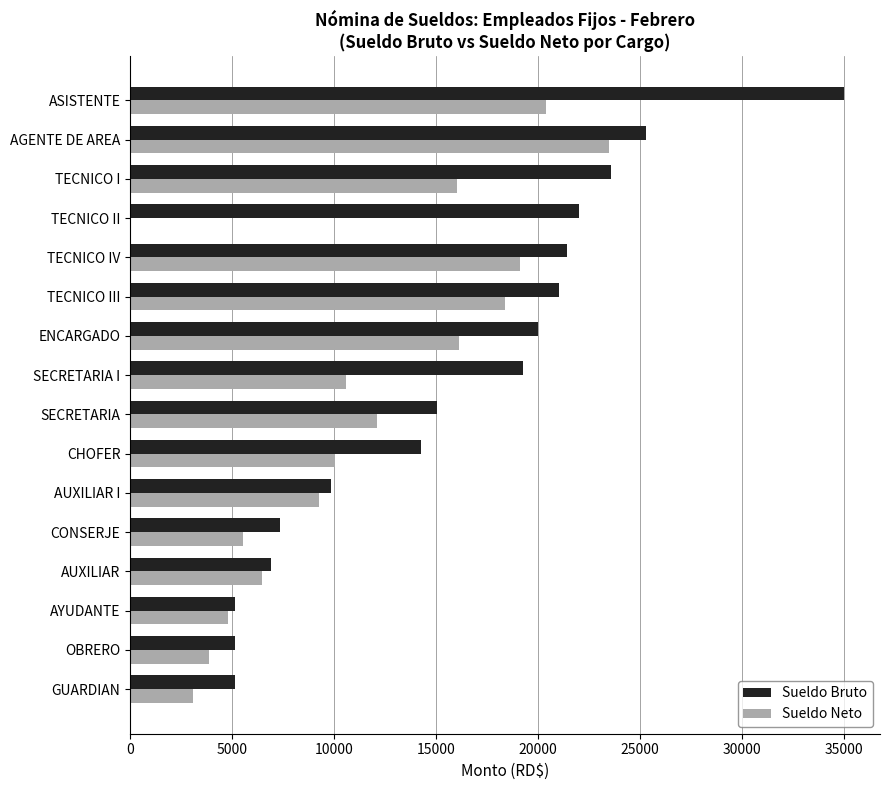

Which series changed the most between GUARDIAN and AGENTE DE AREA?

Sueldo Neto